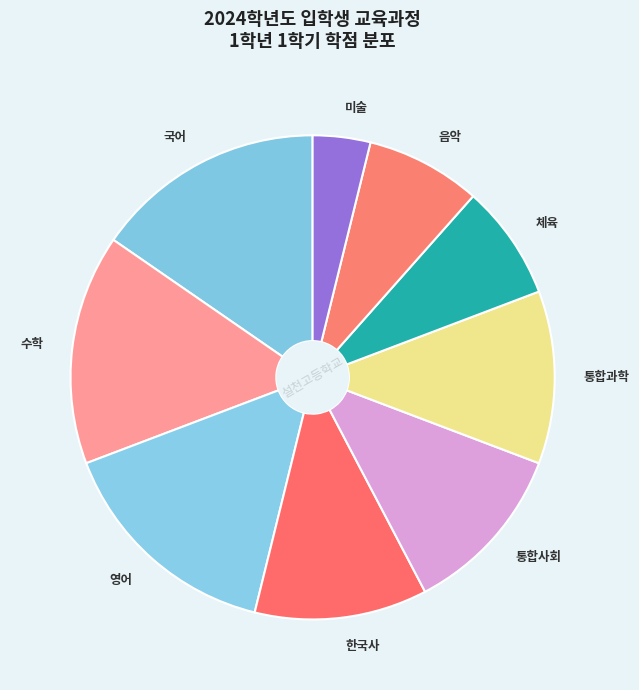

What is the smallest slice in the pie chart?

미술